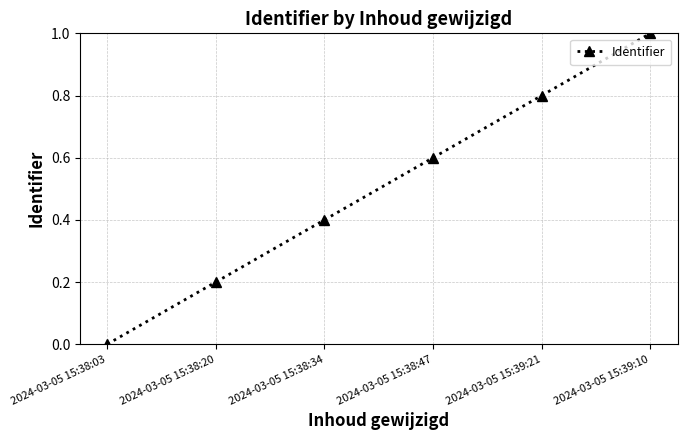

How many distinct data groups are displayed?

1